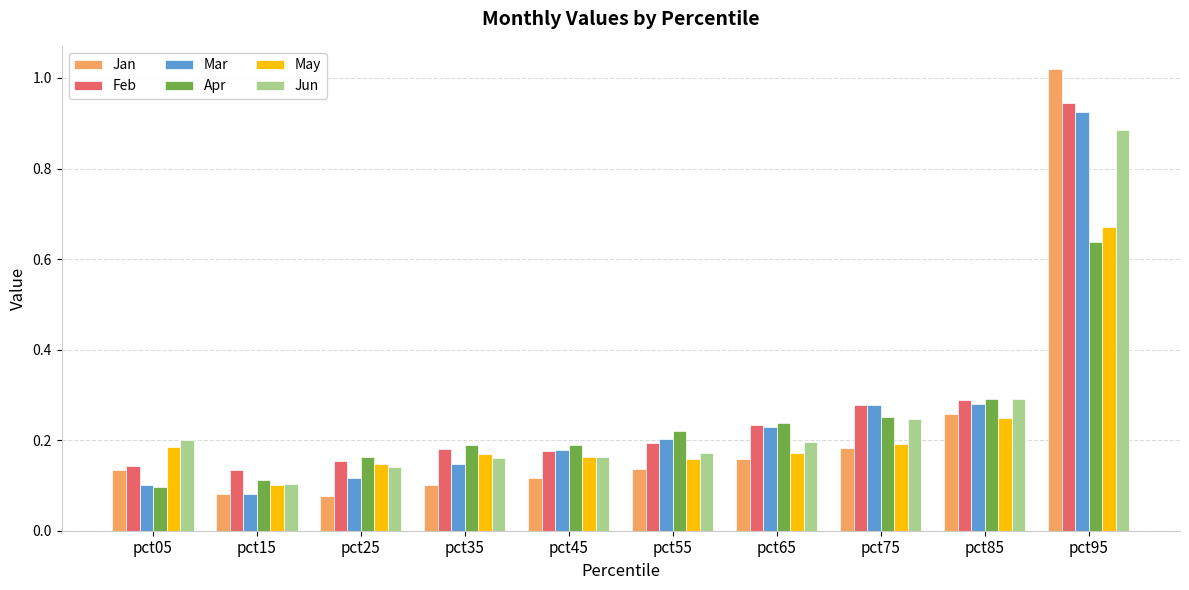

Which category has the lowest value in the May series?

pct15